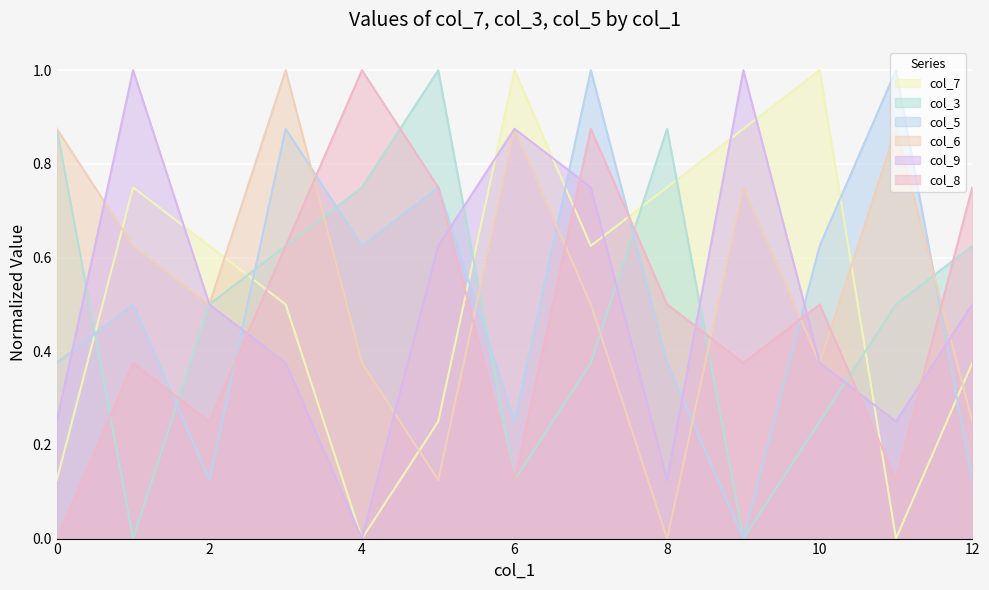

How many times do col_5 and col_7 cross each other?

7